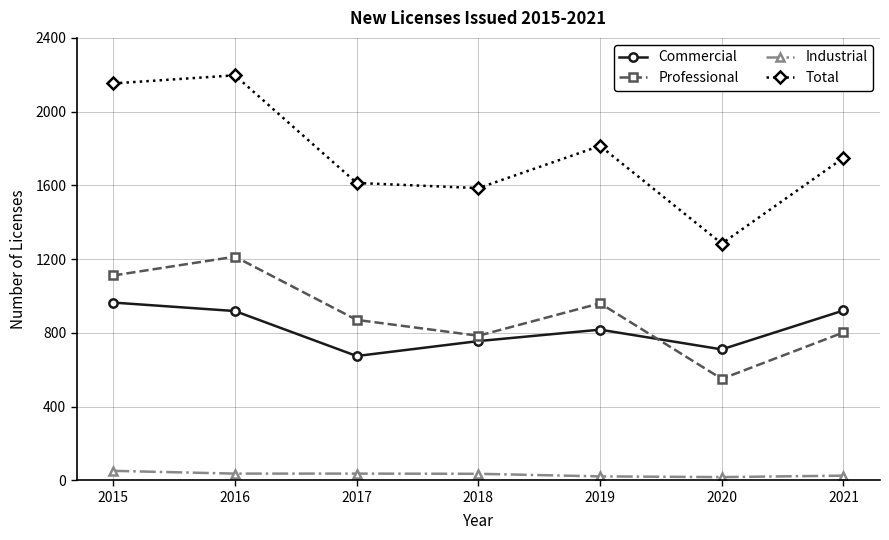

At which label does Commercial first exceed 817?

2015